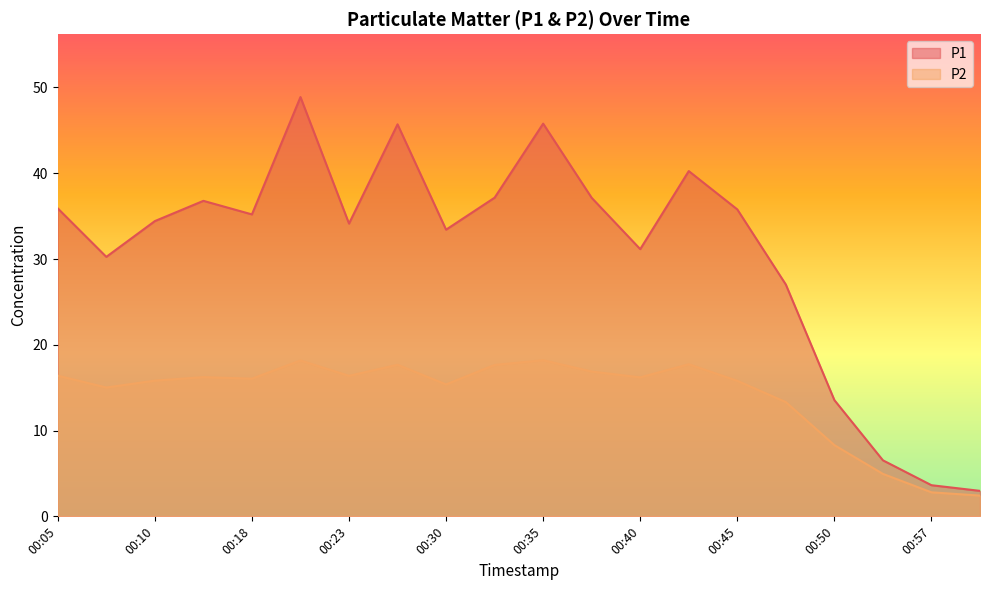

At 00:10, list the series in order from largest to smallest.

P1, P2